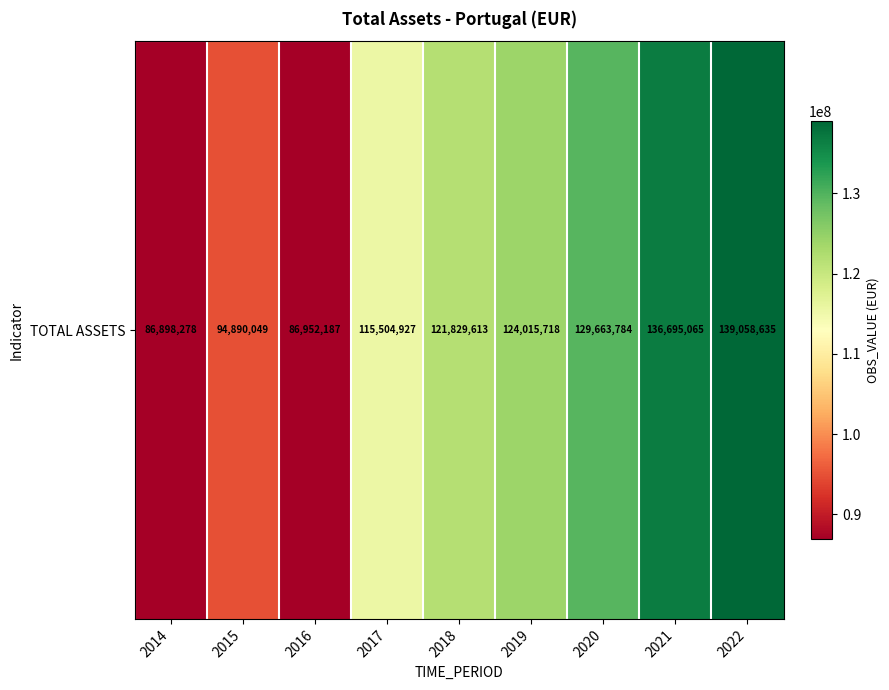

Where does the data first go above 121829613?

2019